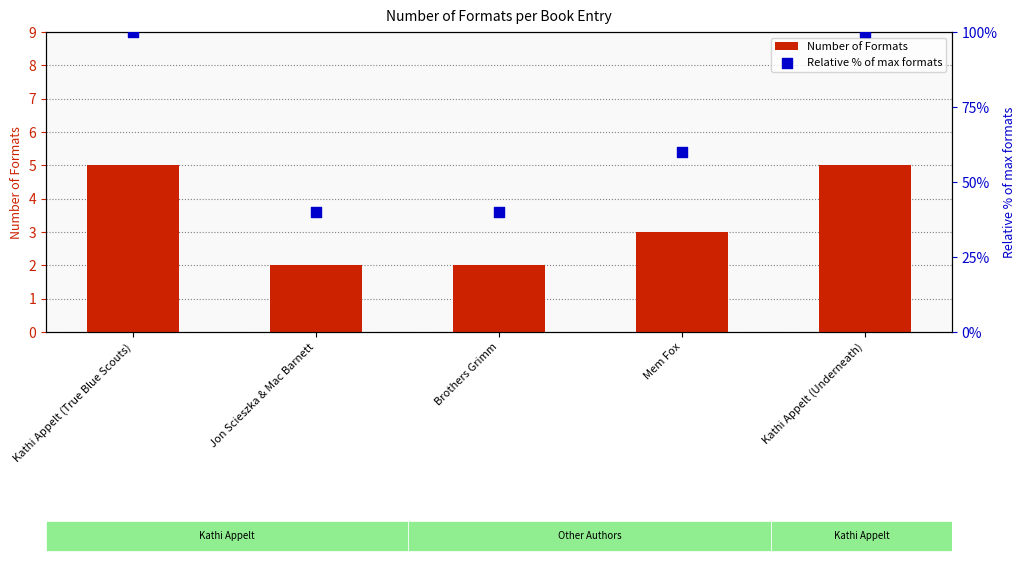

What are all the series names shown in the legend?

Number of Formats, Relative % of max formats